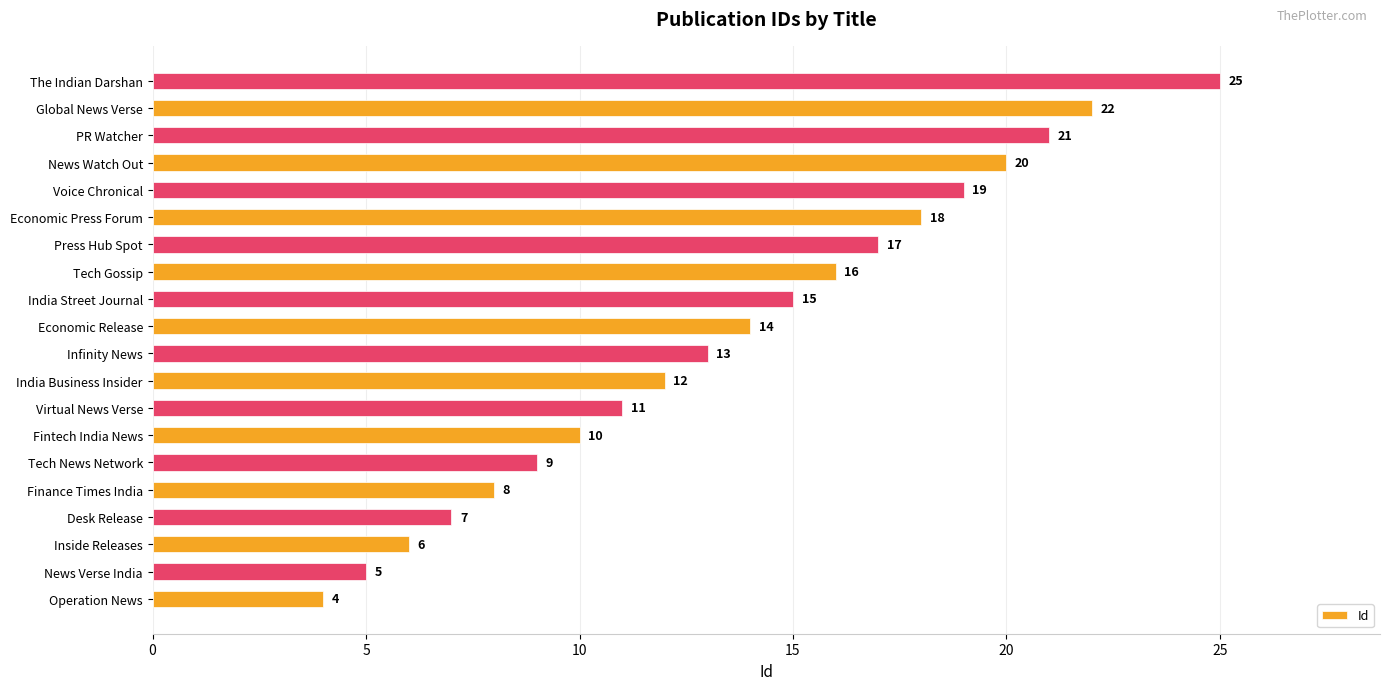

Which has a higher value, Tech News Network or Economic Press Forum?

Economic Press Forum